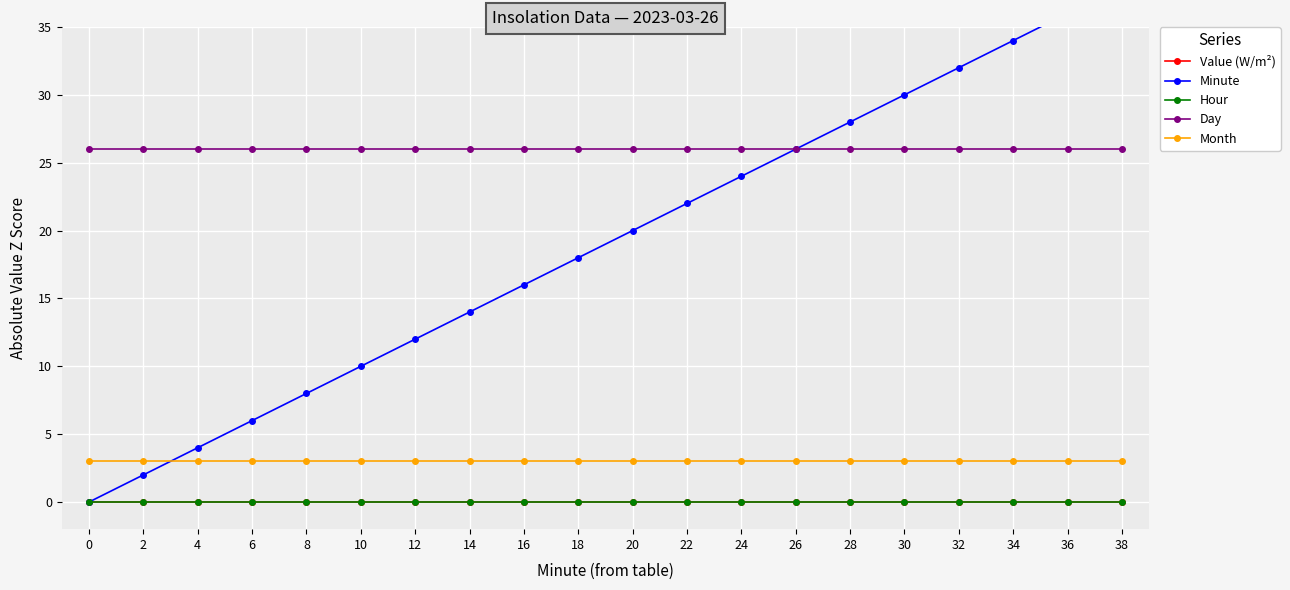

What is the value of the Month point at the 11th from the left?

3